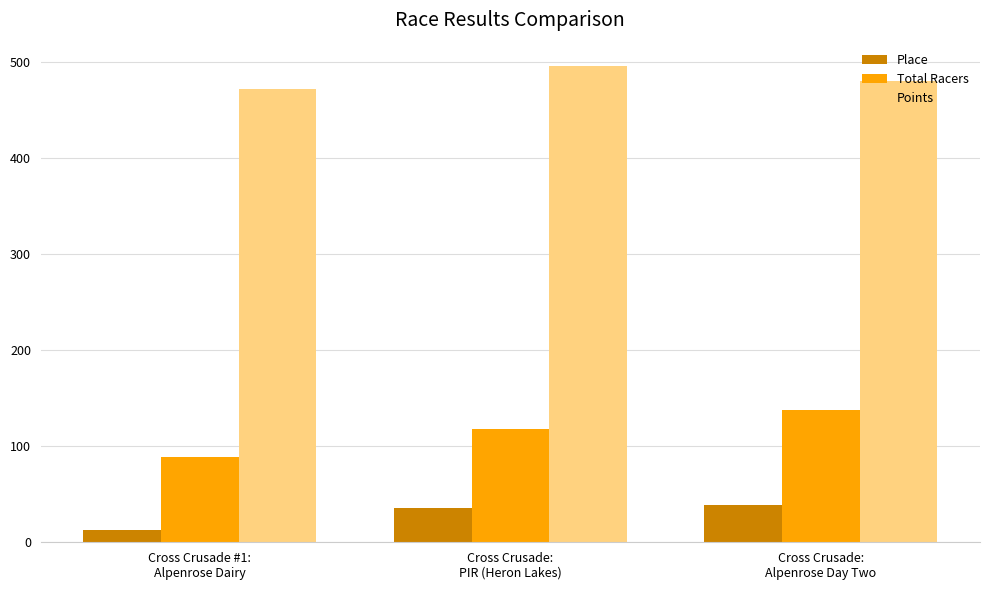

Rank the series by their maximum value, from highest to lowest.

Points, Total Racers, Place